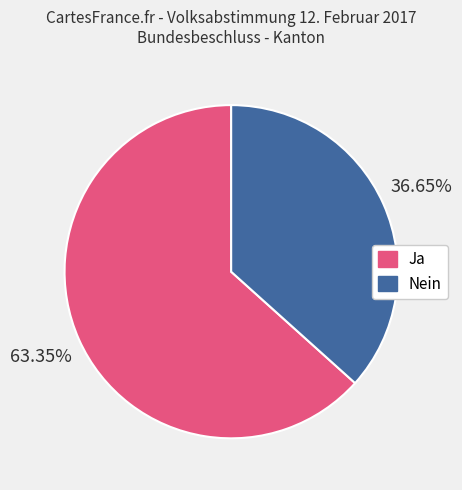

To the nearest percent, what portion does Nein represent?

37%